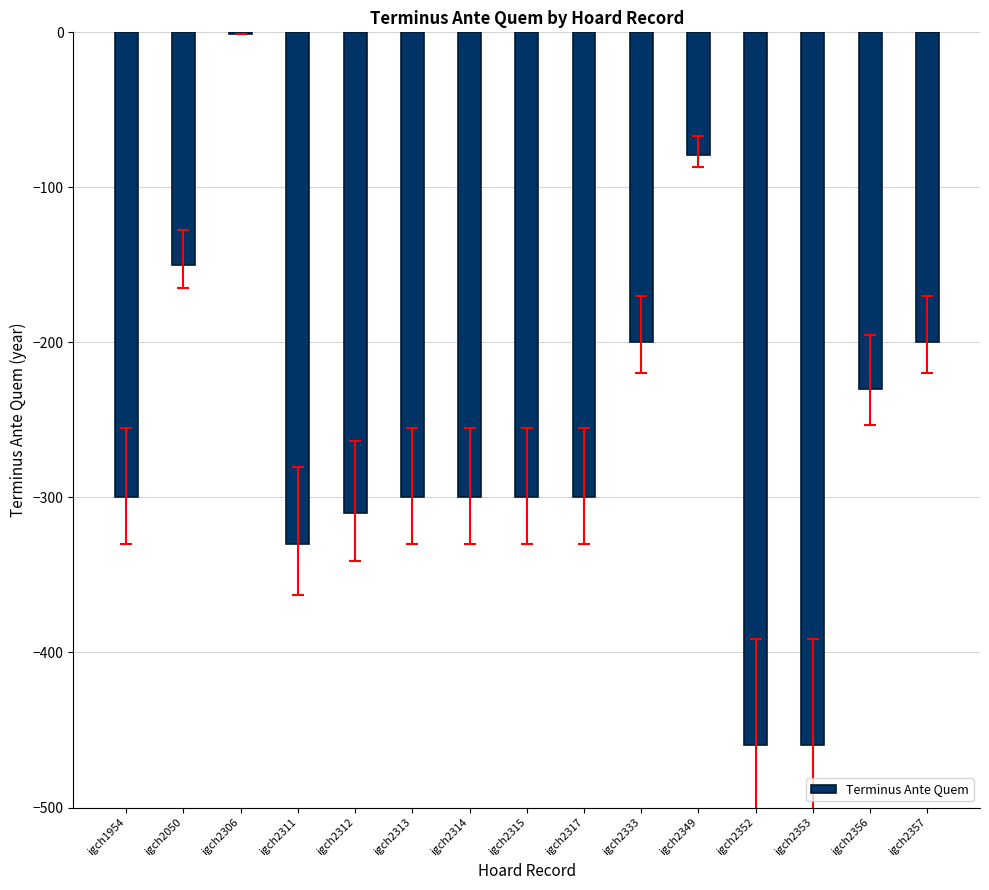

What is the difference between the values at igch2306 and igch2353?

459